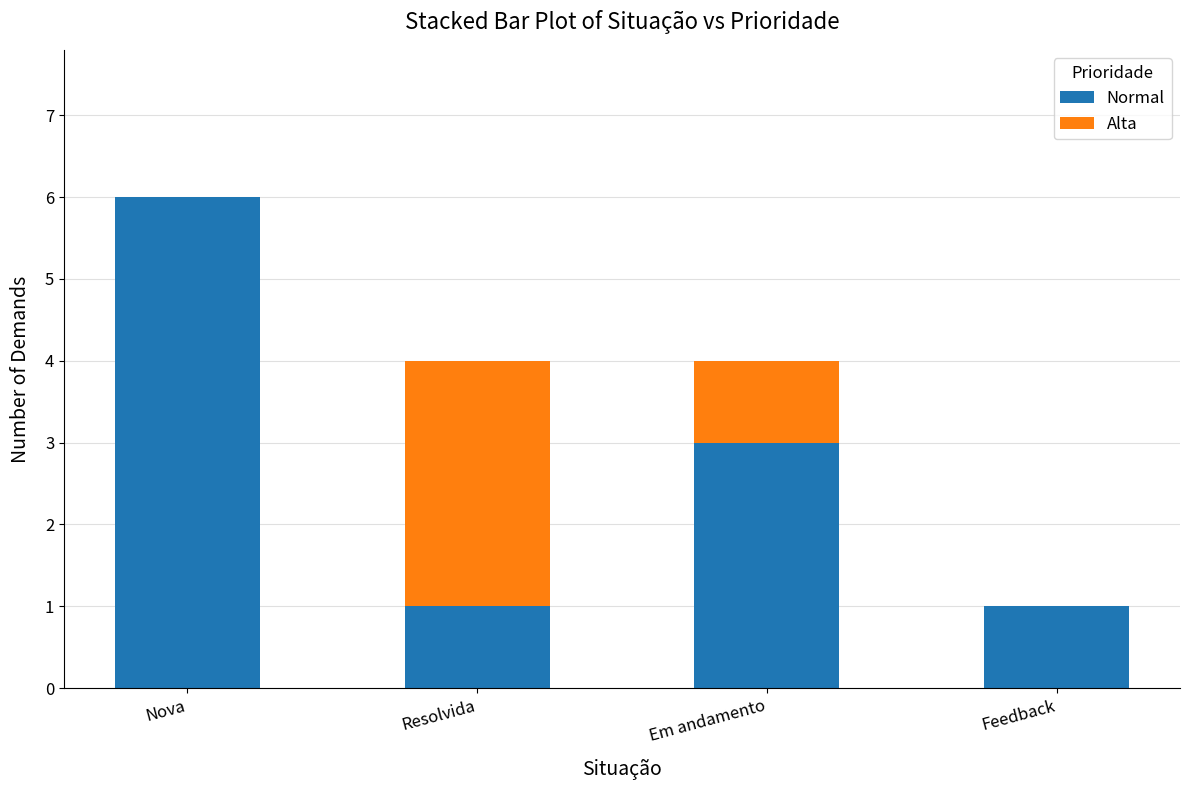

Reading left to right, what are the values for Normal?

Nova=6	Resolvida=1	Em andamento=3	Feedback=1